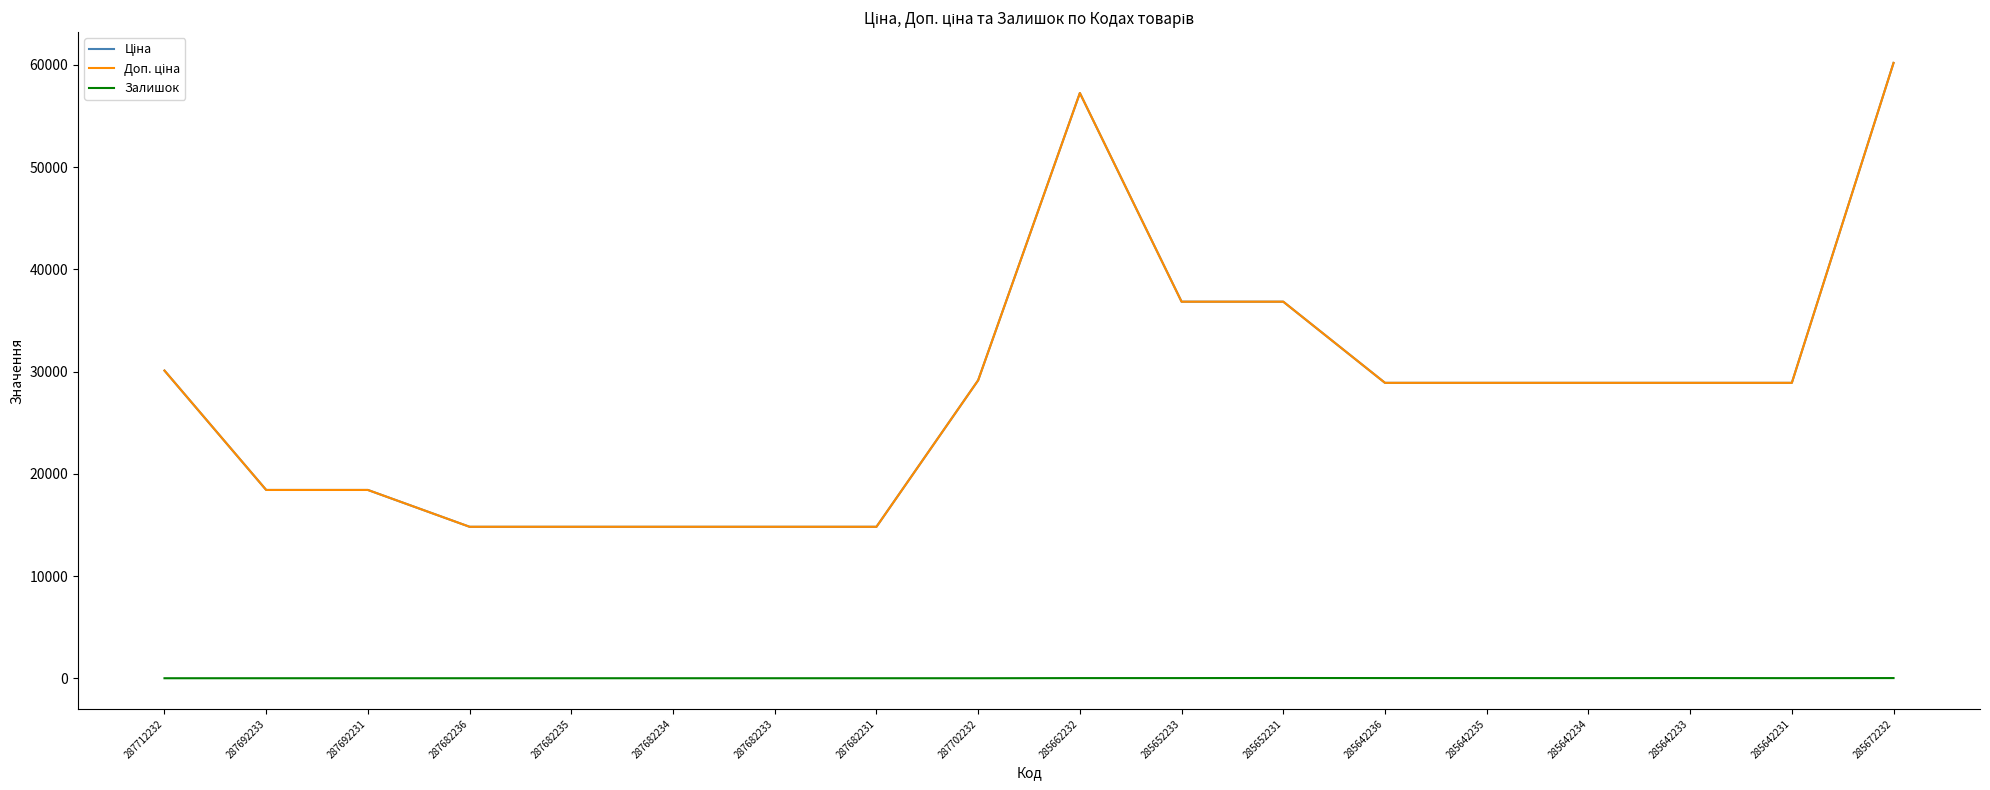

Does the chart display data point markers on the line(s)?

No